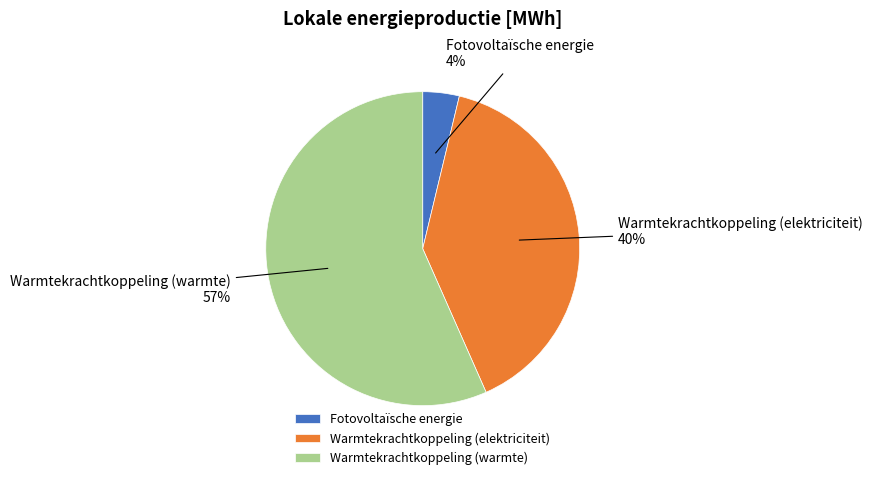

Count the number of slices in the pie.

3